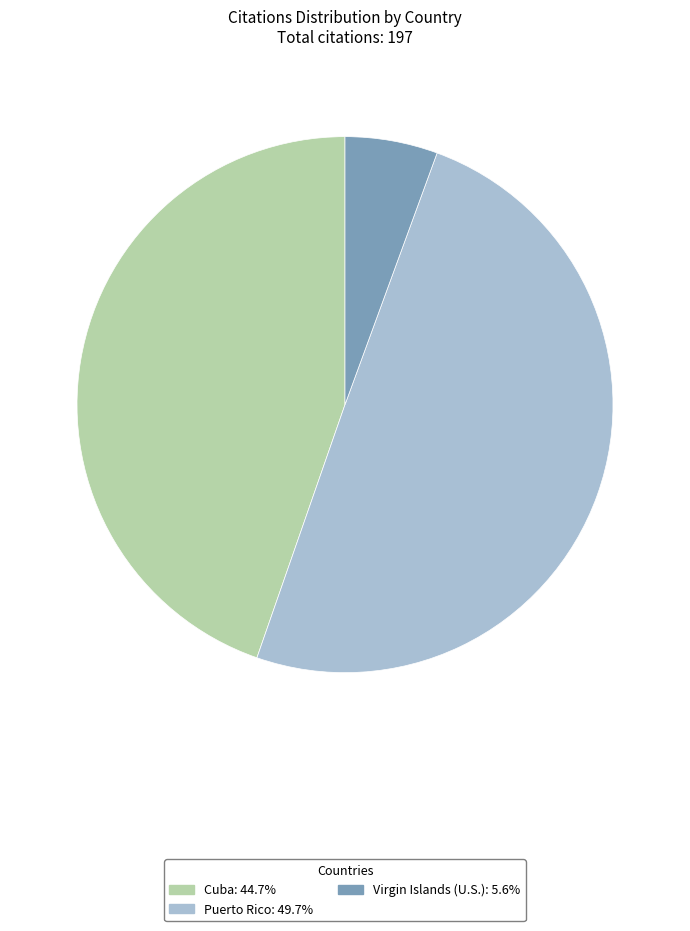

Is the sum of Puerto Rico and Cuba greater than half?

Yes